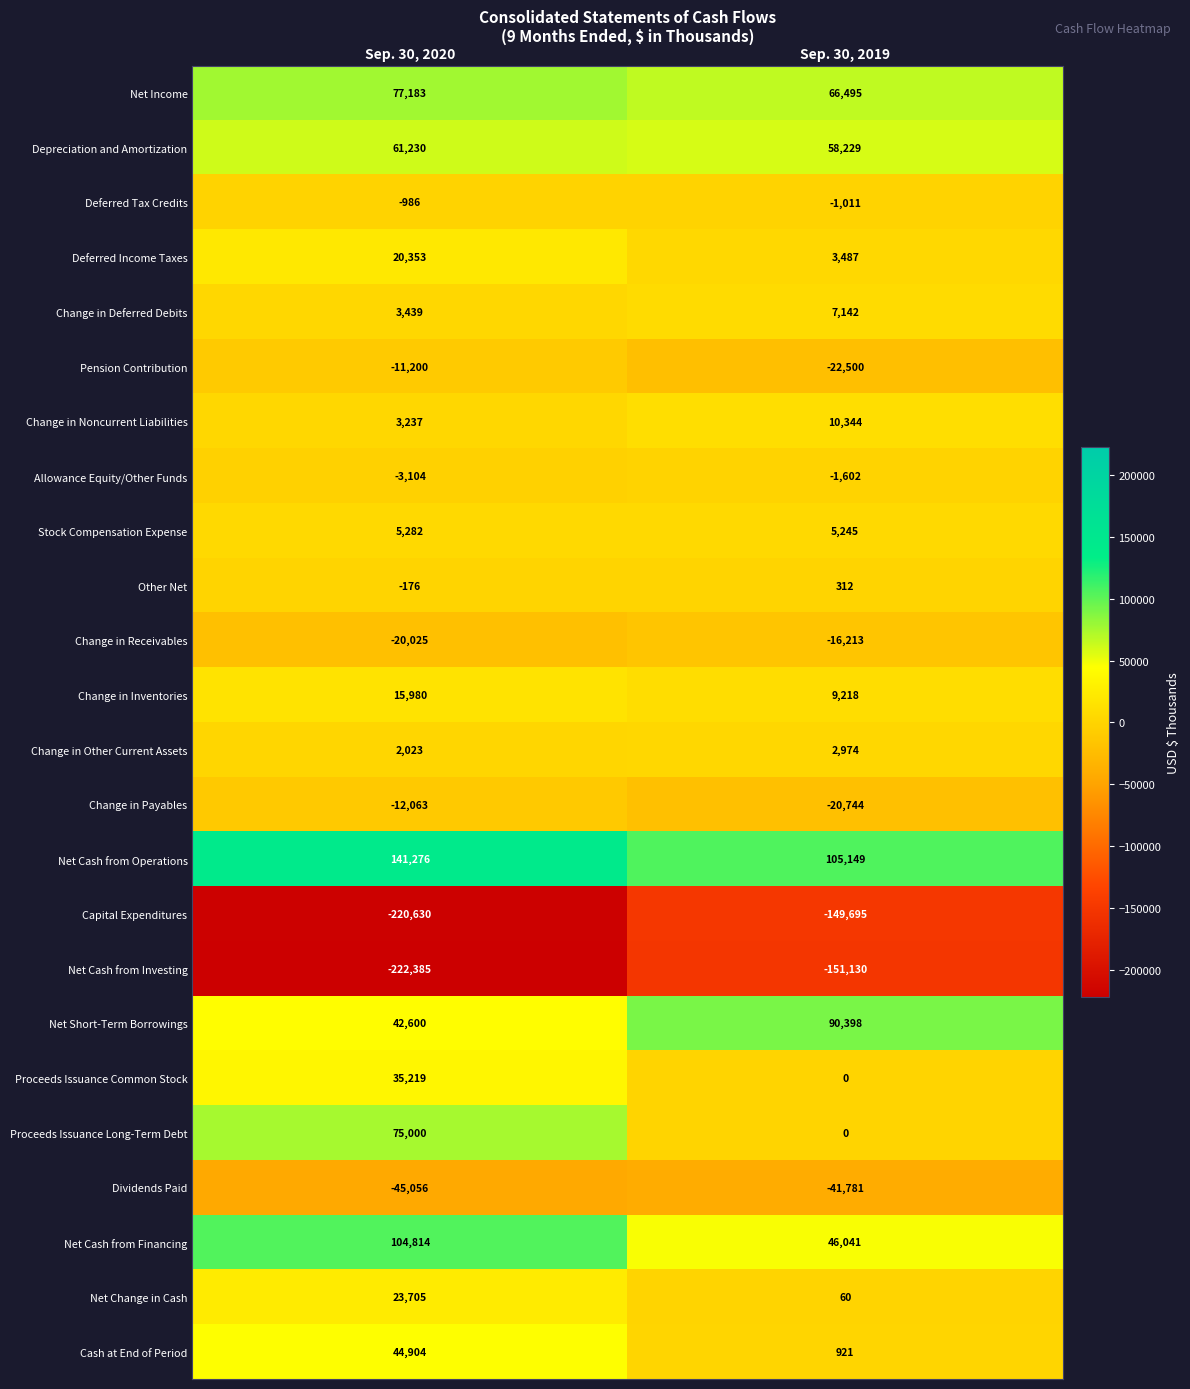

True or false: Change in Other Current Assets has a value of 2023 at Sep. 30, 2020.

True